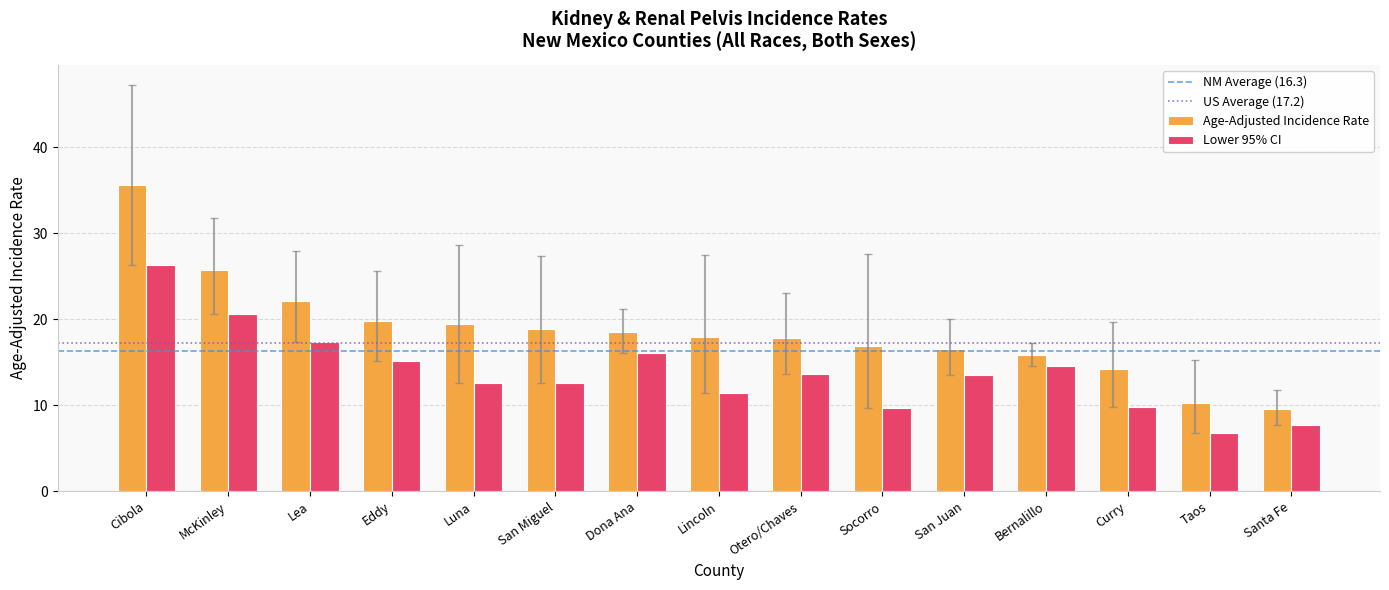

What is the difference between the maximum and second lowest values in the Lower 95% CI series?

18.6